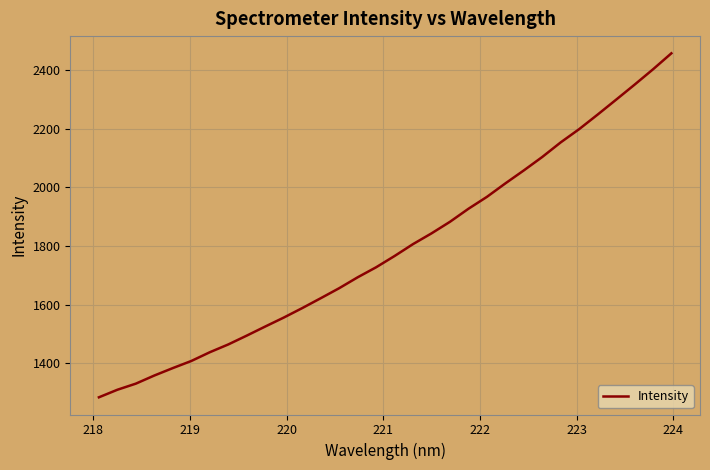

What is the difference between the maximum and minimum values?

1171.3